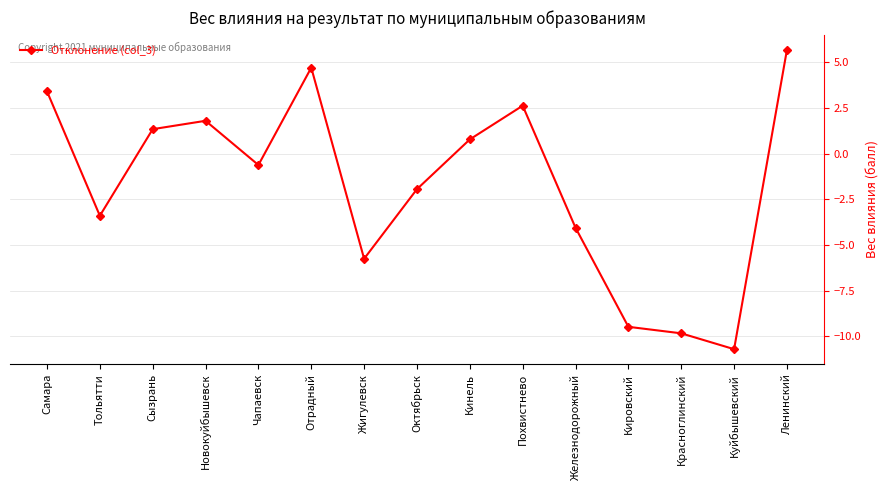

Which category has the lowest value across all series?

Куйбышевский